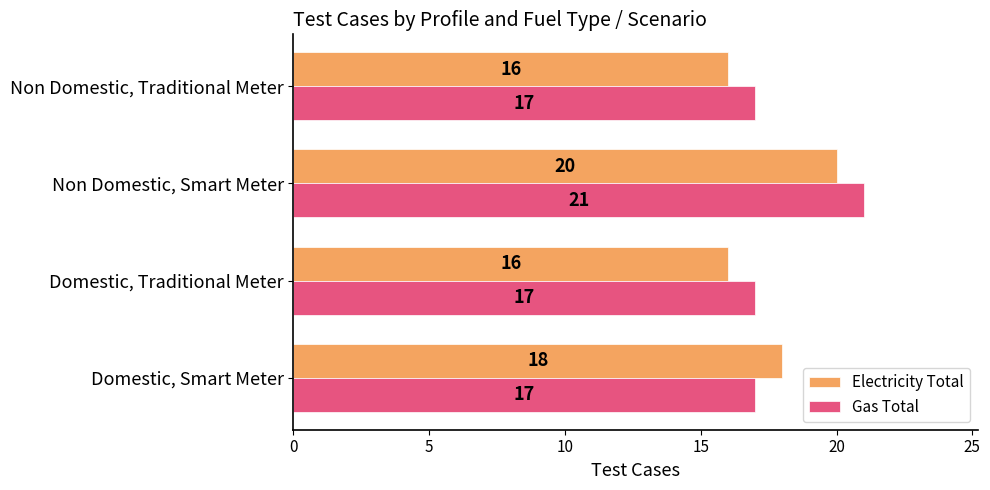

What is the maximum value shown in the chart?

21